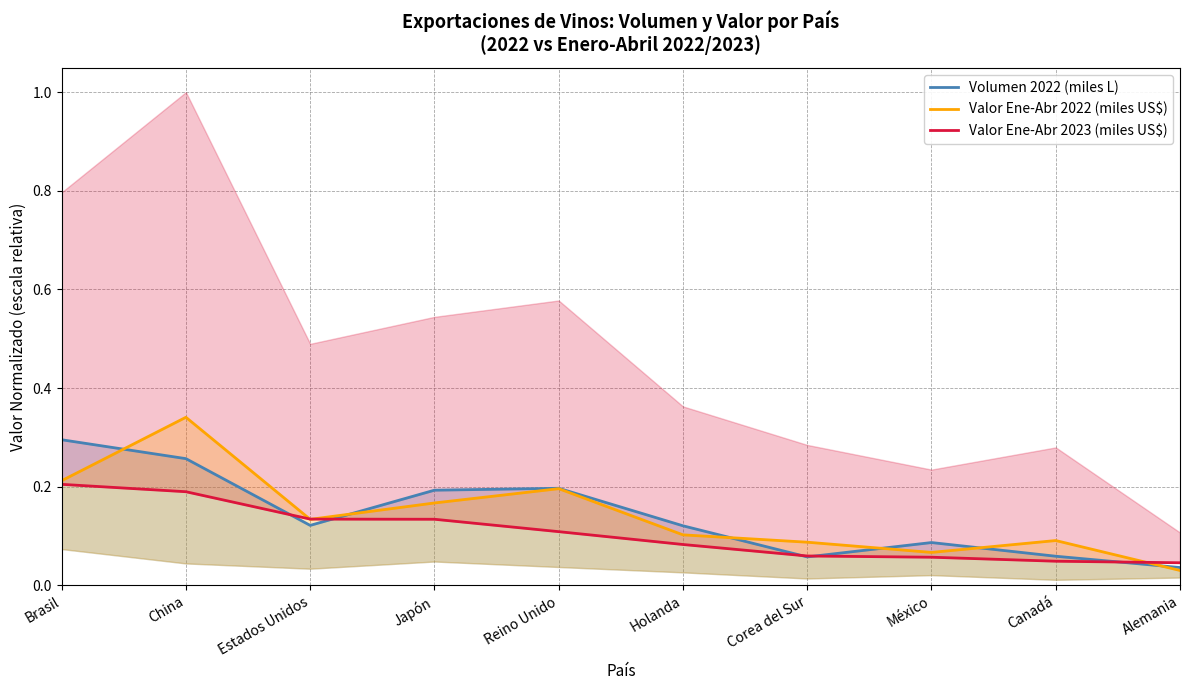

The value of Valor Ene-Abr 2022 (miles US$) at Reino Unido is 0.3. True or false?

False